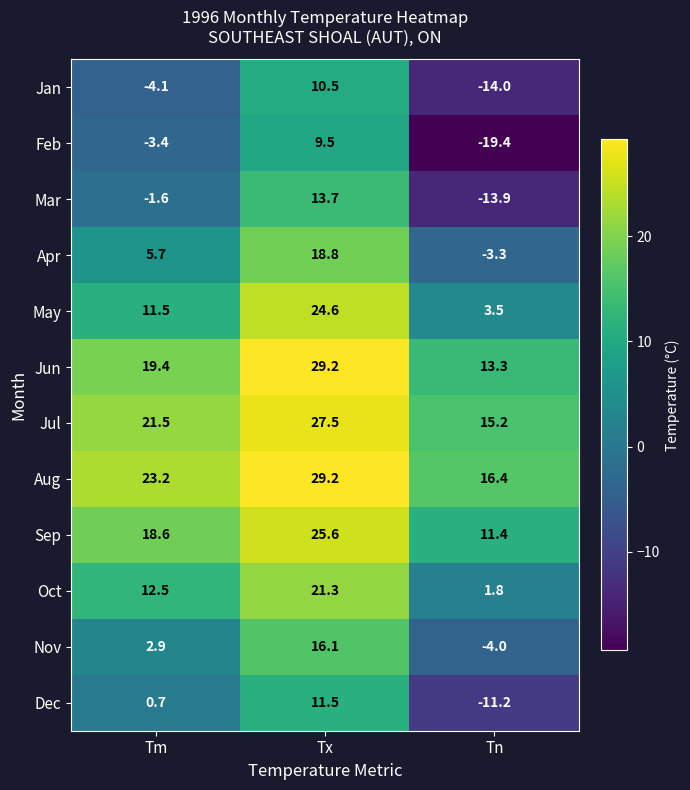

What is the difference between the Dec values at Tn and Tm?

11.9